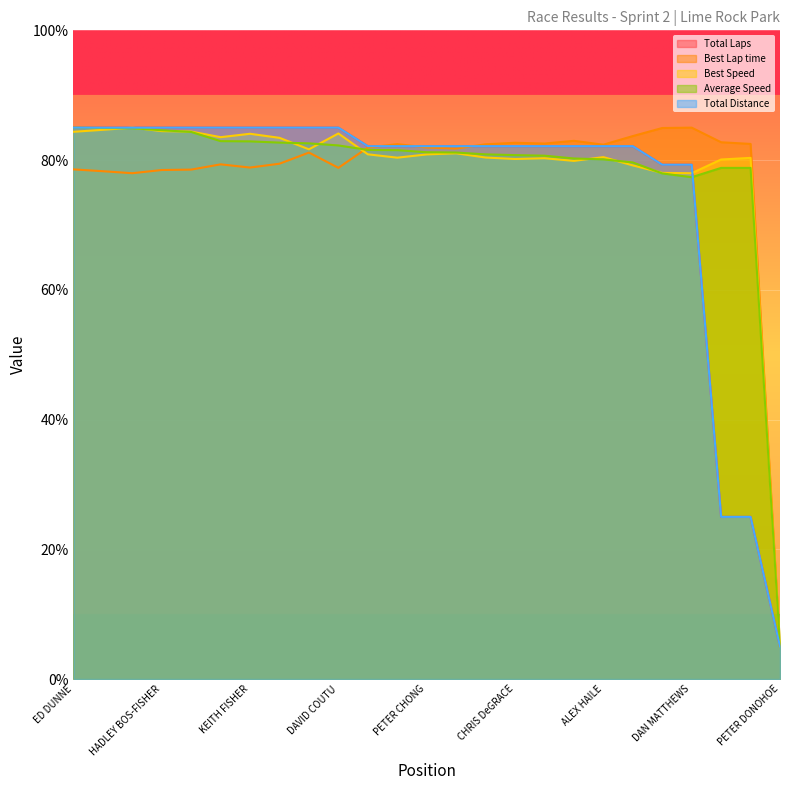

How many lines are shown in the chart?

5